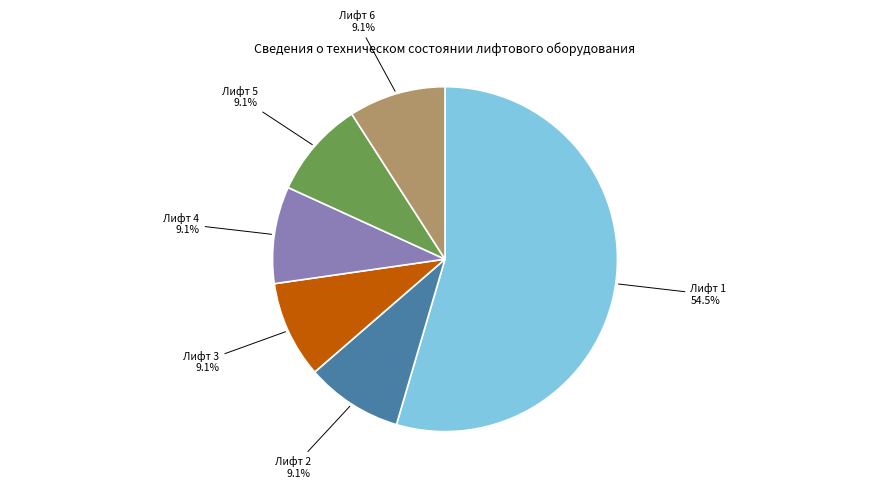

Which category has the biggest portion of the pie?

Лифт 1